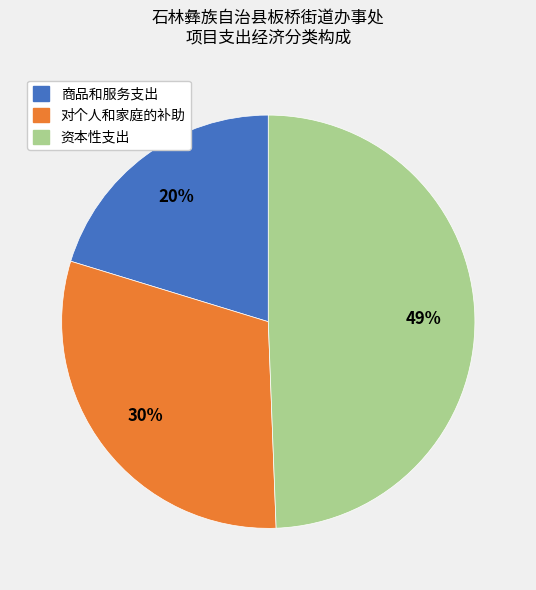

Is the sum of 商品和服务支出 and 资本性支出 greater than half?

Yes